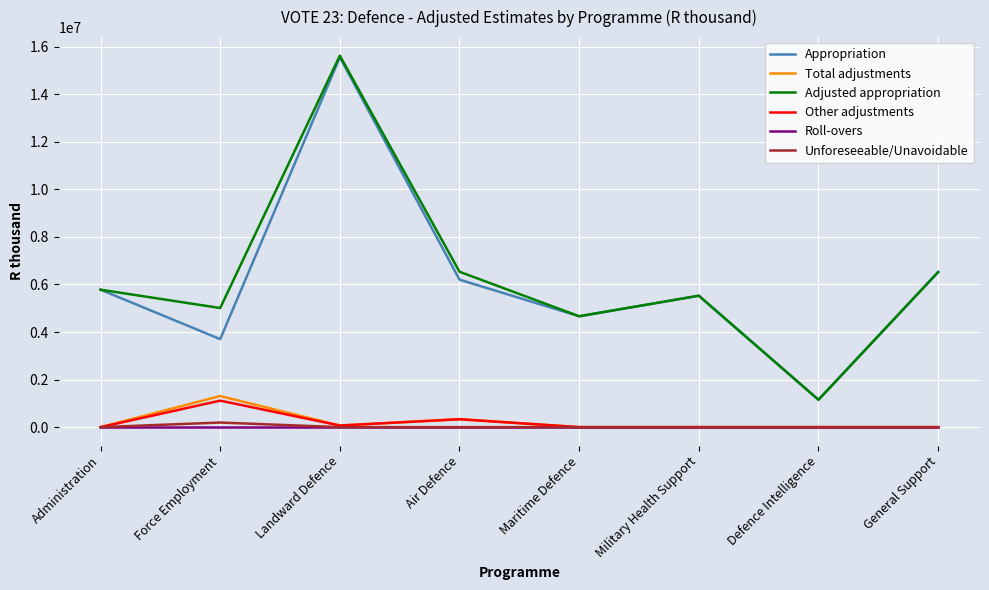

How many series are shown in this chart?

6